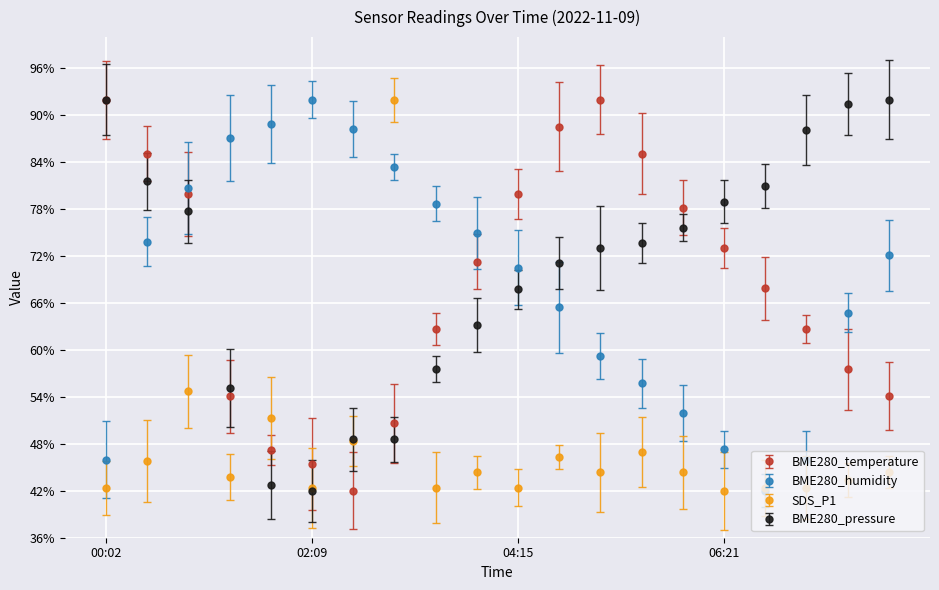

How many intersections are there between BME280_temperature and BME280_humidity?

3